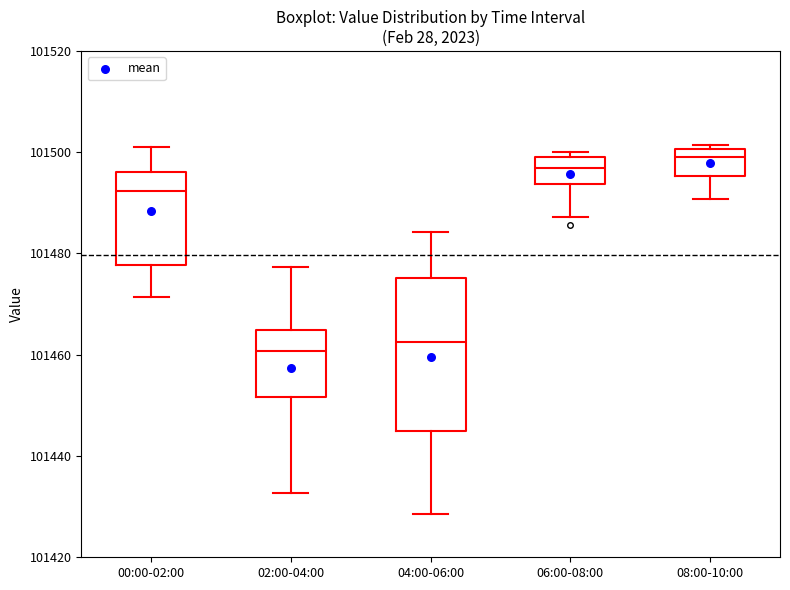

Which box is the tallest, from its lower edge to its upper edge?

04:00-06:00